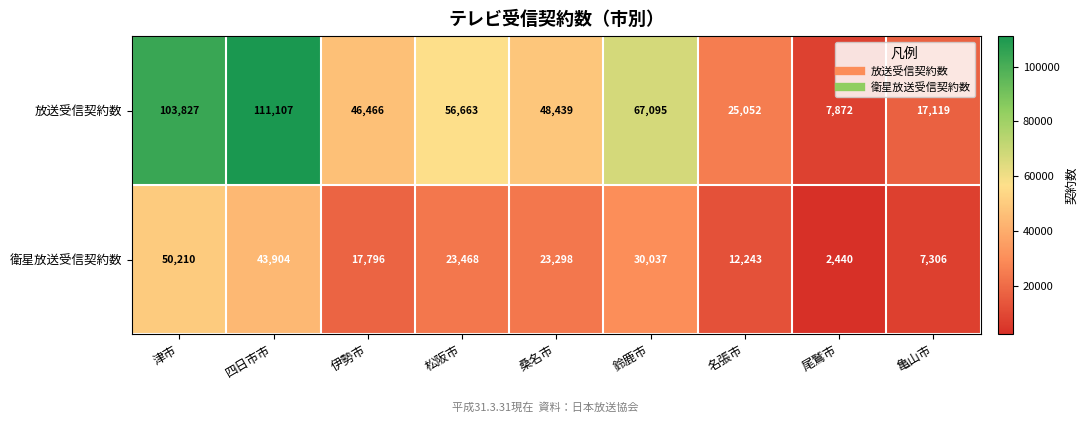

What is the average value of the 放送受信契約数 series?

53738